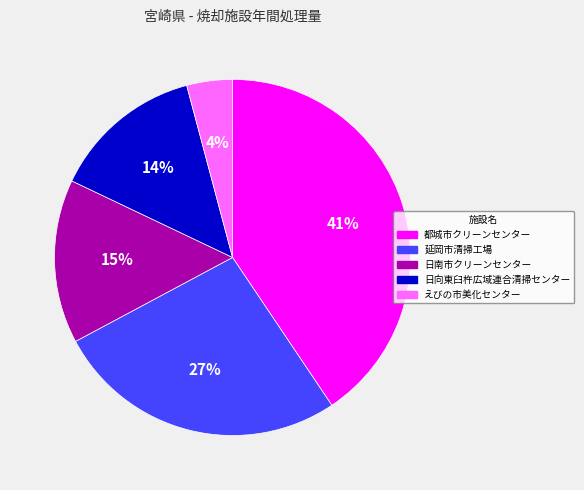

Which has a higher value, えびの市美化センター or 日南市クリーンセンター?

日南市クリーンセンター